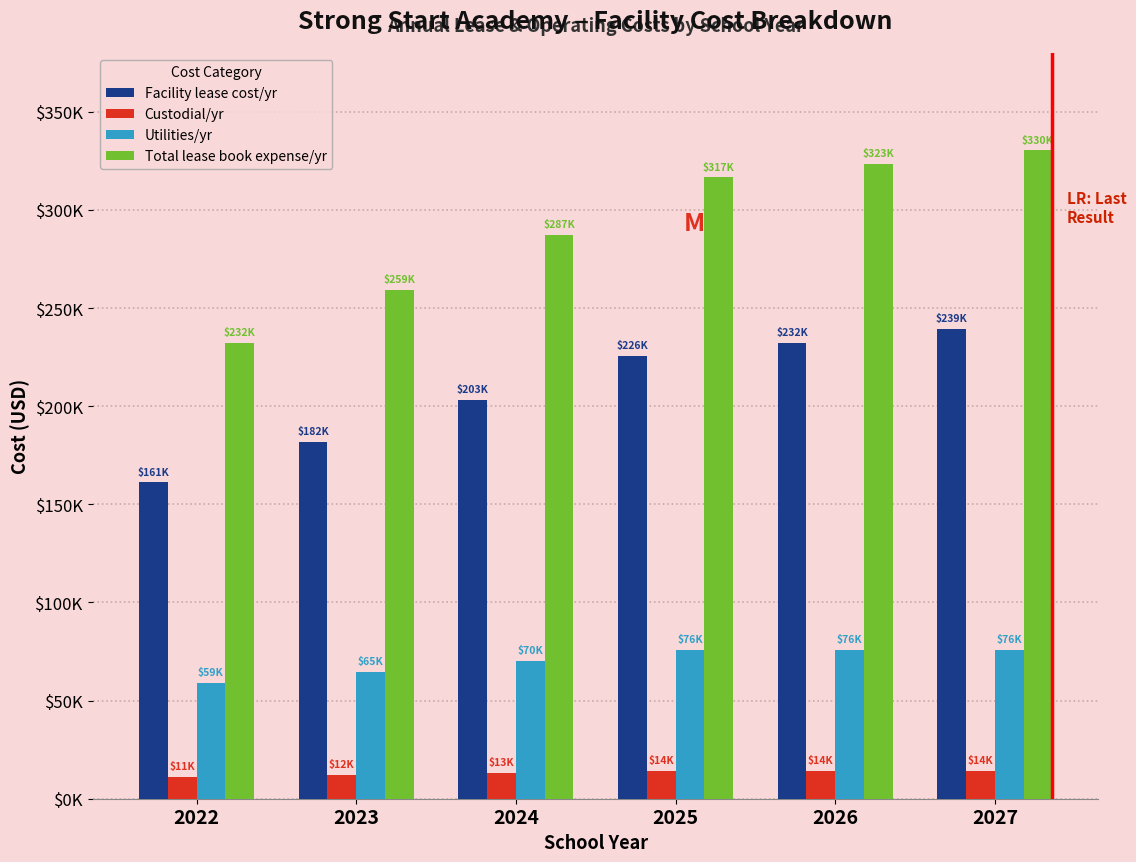

What are all the series names shown in the legend?

Facility lease cost/yr, Custodial/yr, Utilities/yr, Total lease book expense/yr